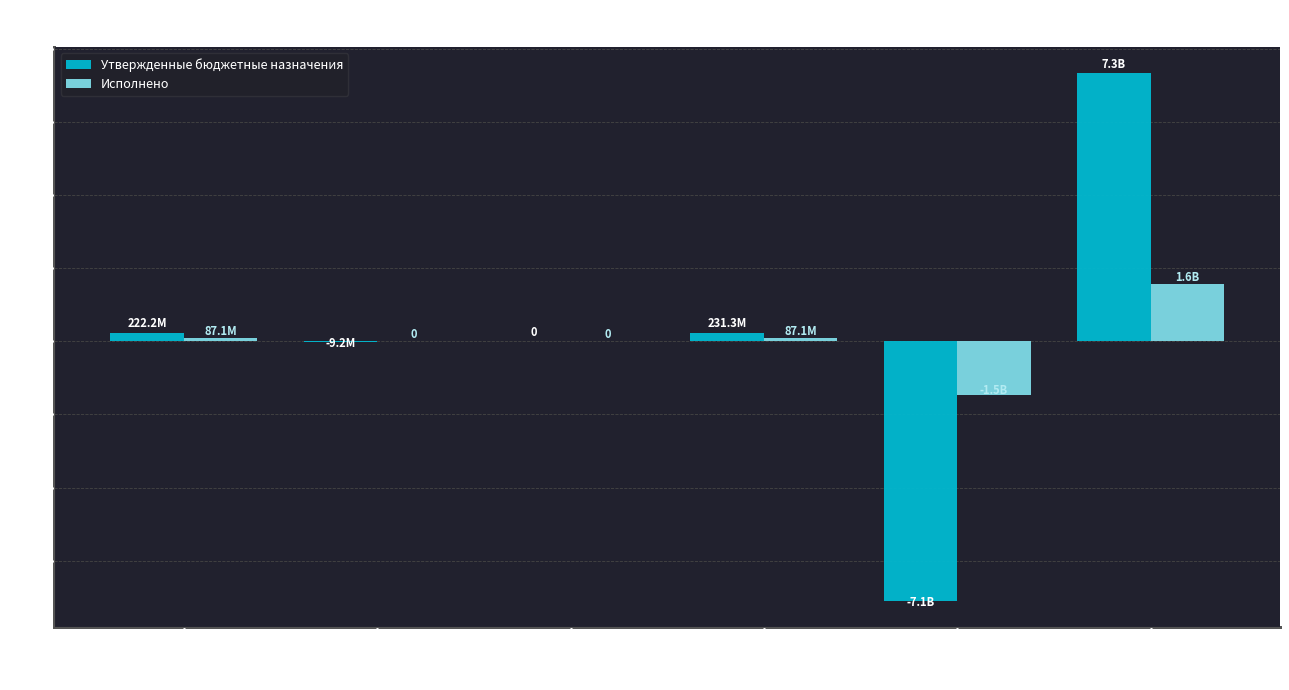

What is the sum of all Утвержденные бюджетные назначения values?

675659100.0